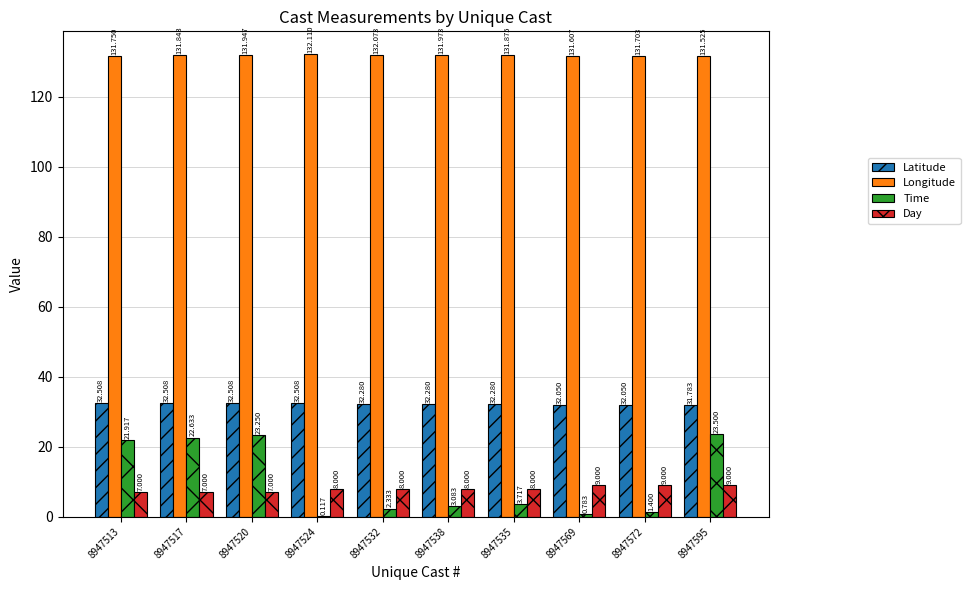

Which series has the largest total across all categories?

Longitude